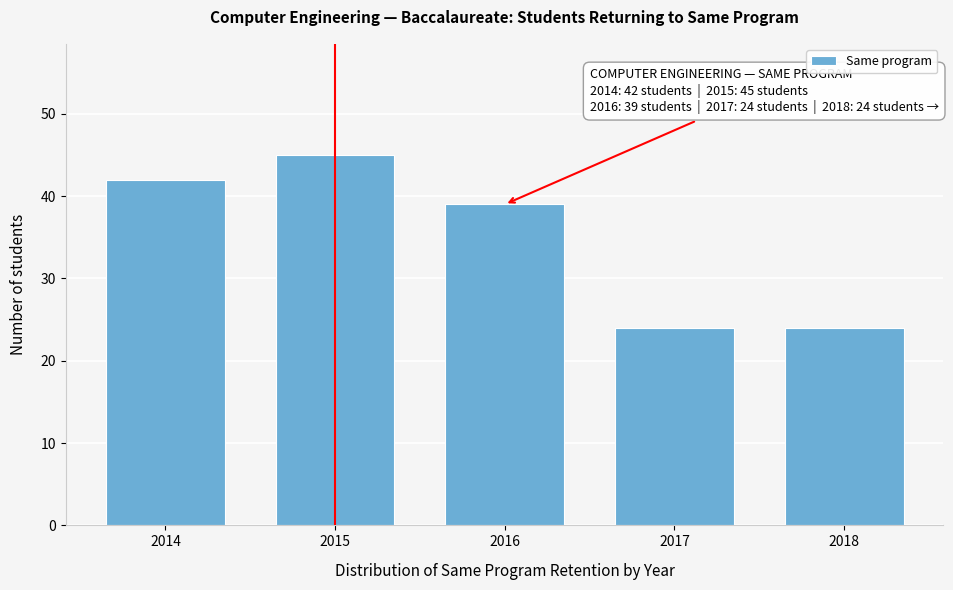

Reading right to left, extract all data points from this chart.

2018=24	2017=24	2016=39	2015=45	2014=42